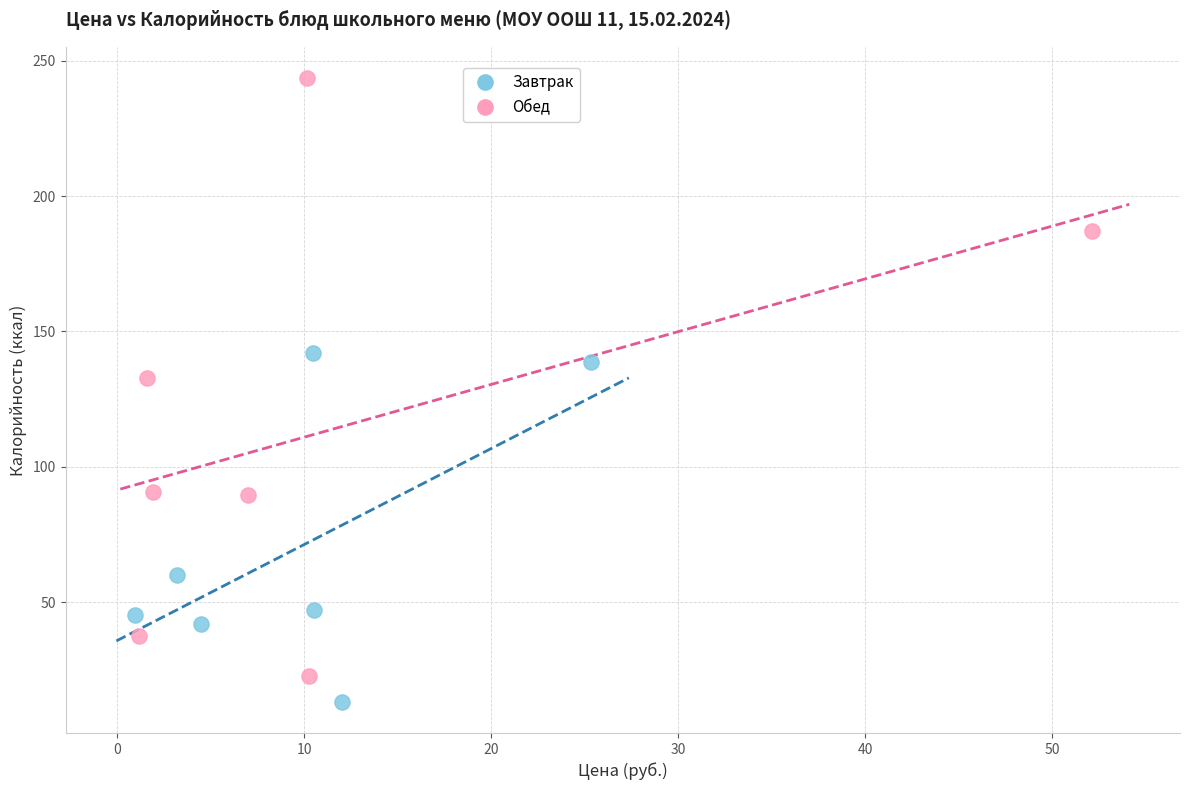

Which series has the widest spread of Y values?

Обед